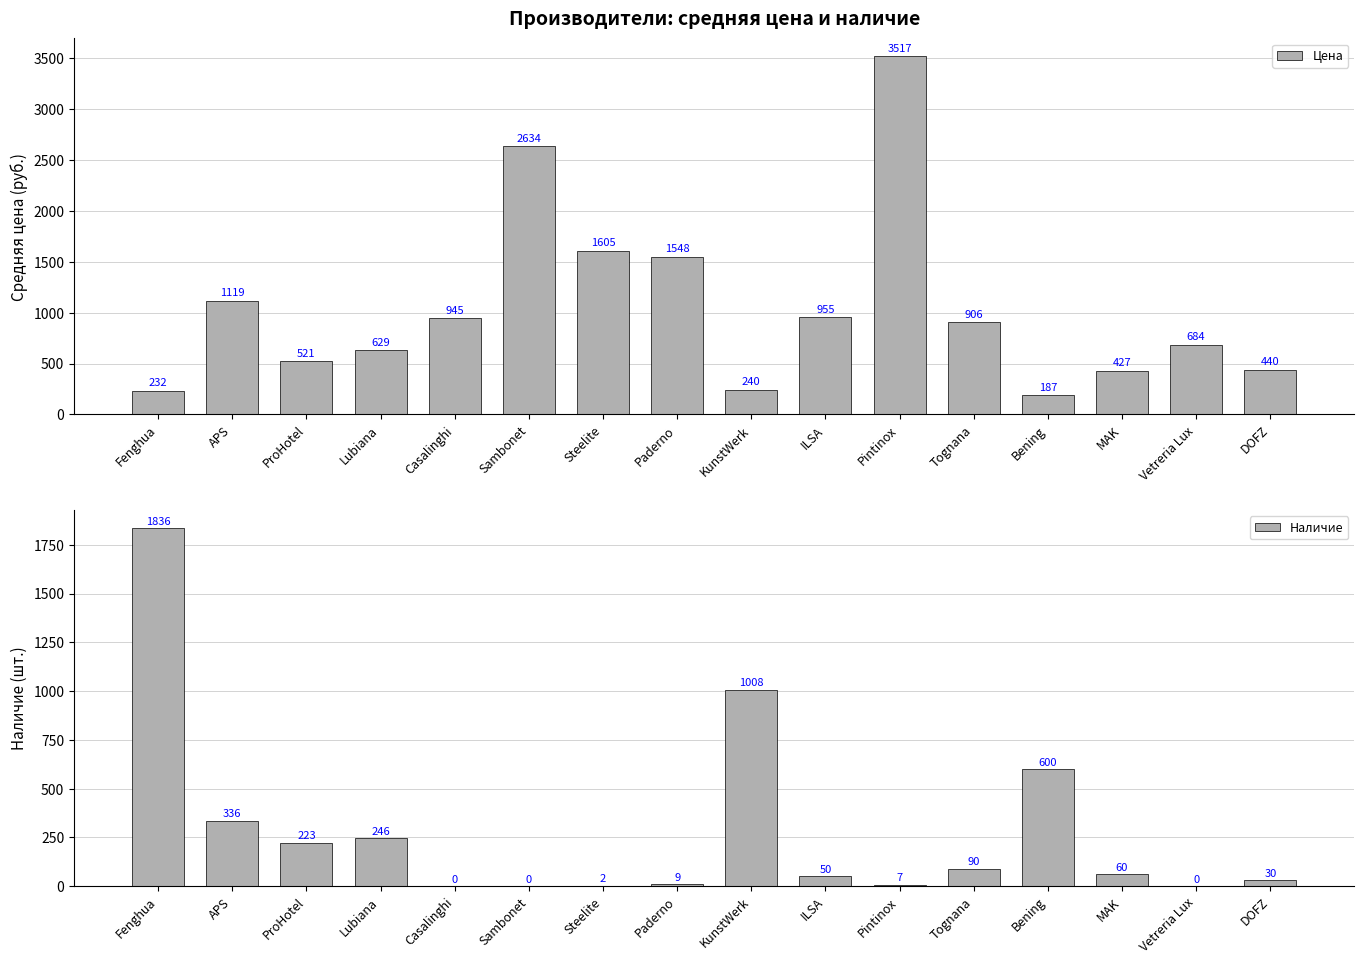

True or false: Наличие has a value of 1008 at KunstWerk.

True